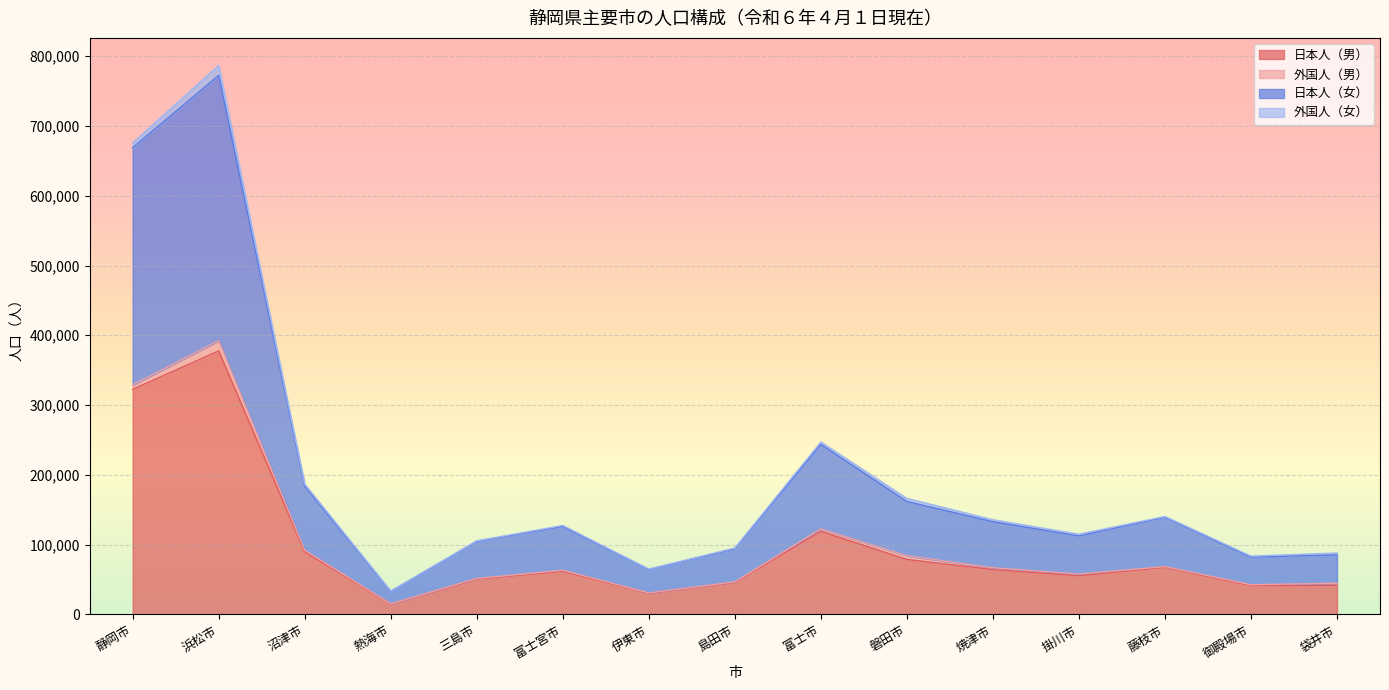

The value of 日本人（女） at 富士市 is 391429. True or false?

False